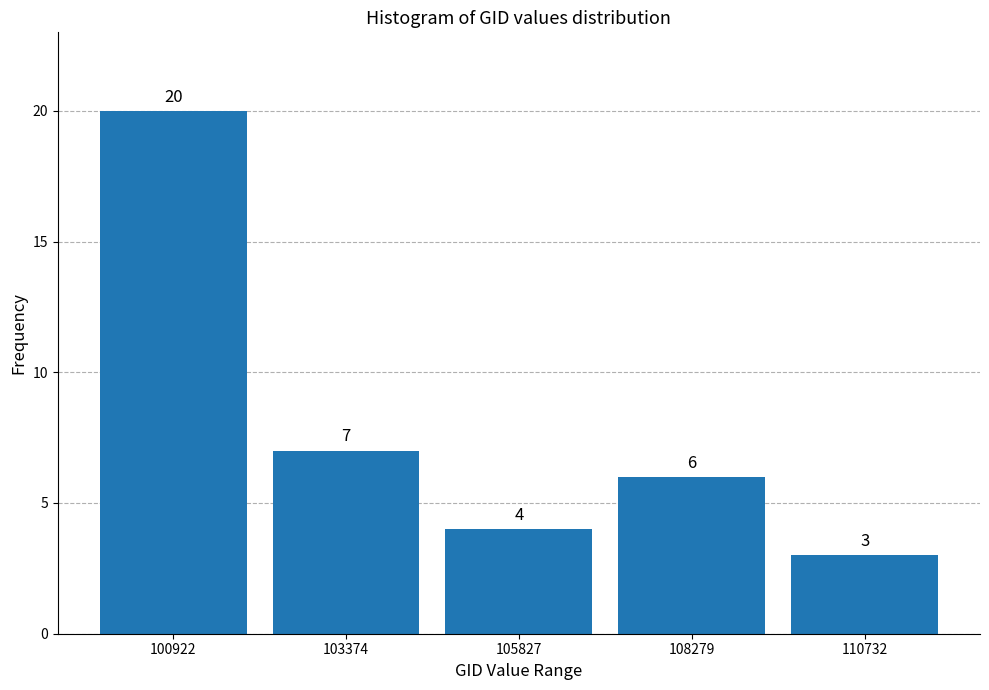

Reading right to left, what are all the values shown in this chart?

110732=3	108279=6	105827=4	103374=7	100922=20